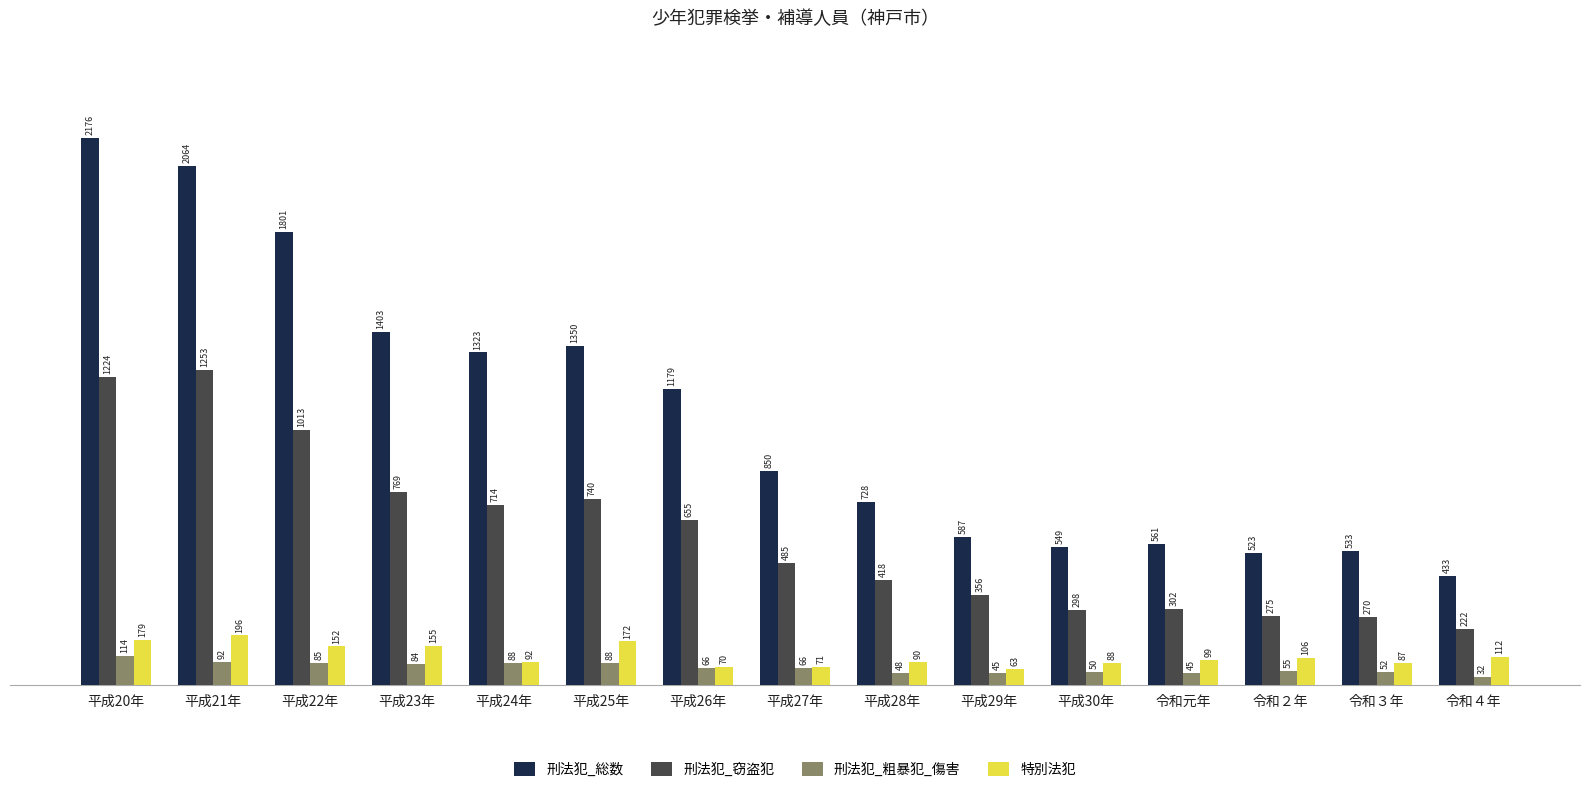

Reading left to right, transcribe all the data shown in this chart.

刑法犯_総数: 2176	2064	1801	1403	1323	1350	1179	850	728	587	549	561	523	533	433
刑法犯_窃盗犯: 1224	1253	1013	769	714	740	655	485	418	356	298	302	275	270	222
刑法犯_粗暴犯_傷害: 114	92	85	84	88	88	66	66	48	45	50	45	55	52	32
特別法犯: 179	196	152	155	92	172	70	71	90	63	88	99	106	87	112